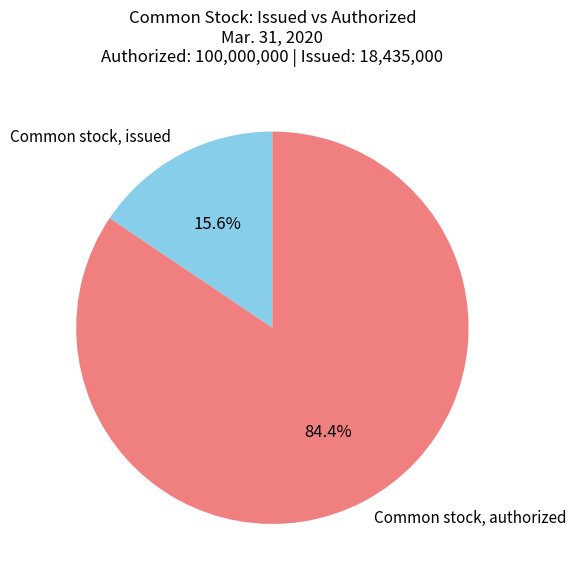

To the nearest percent, what portion does Common stock, authorized represent?

84%